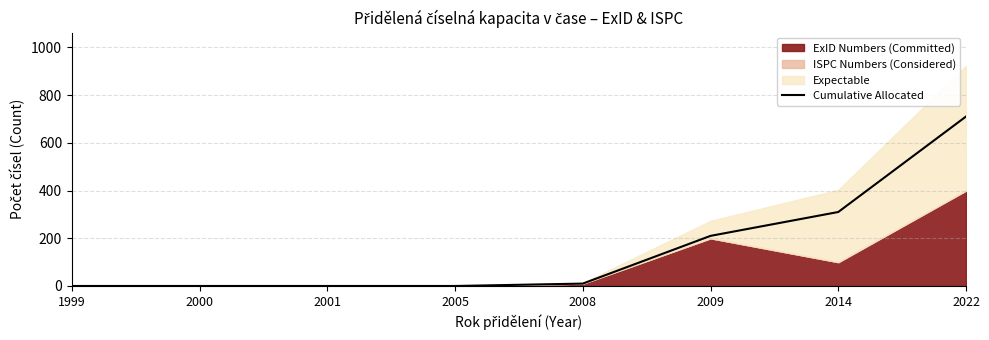

What is the greatest value displayed?

710